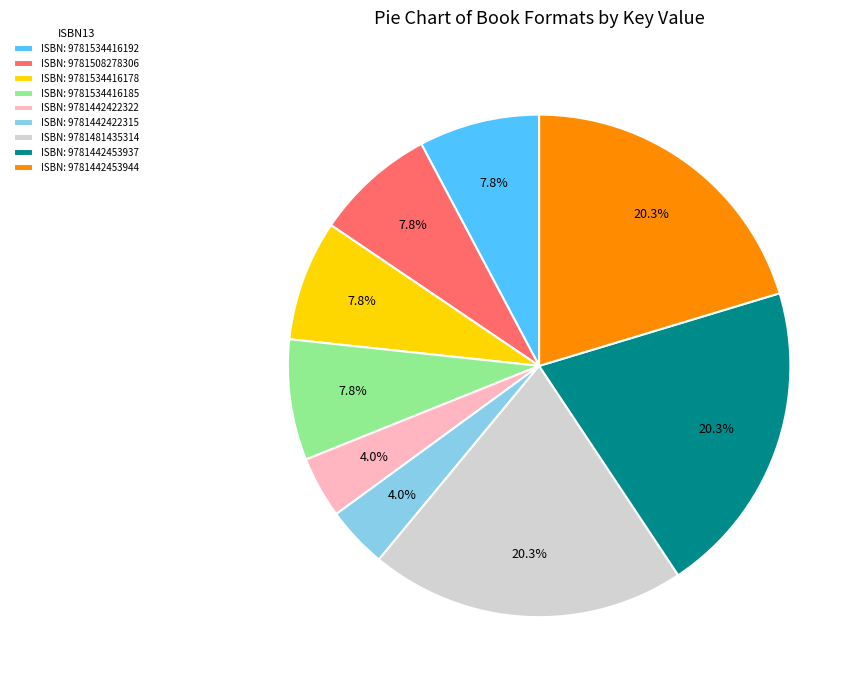

What percentage is NOT represented by ISBN: 9781442453944?

79.7%